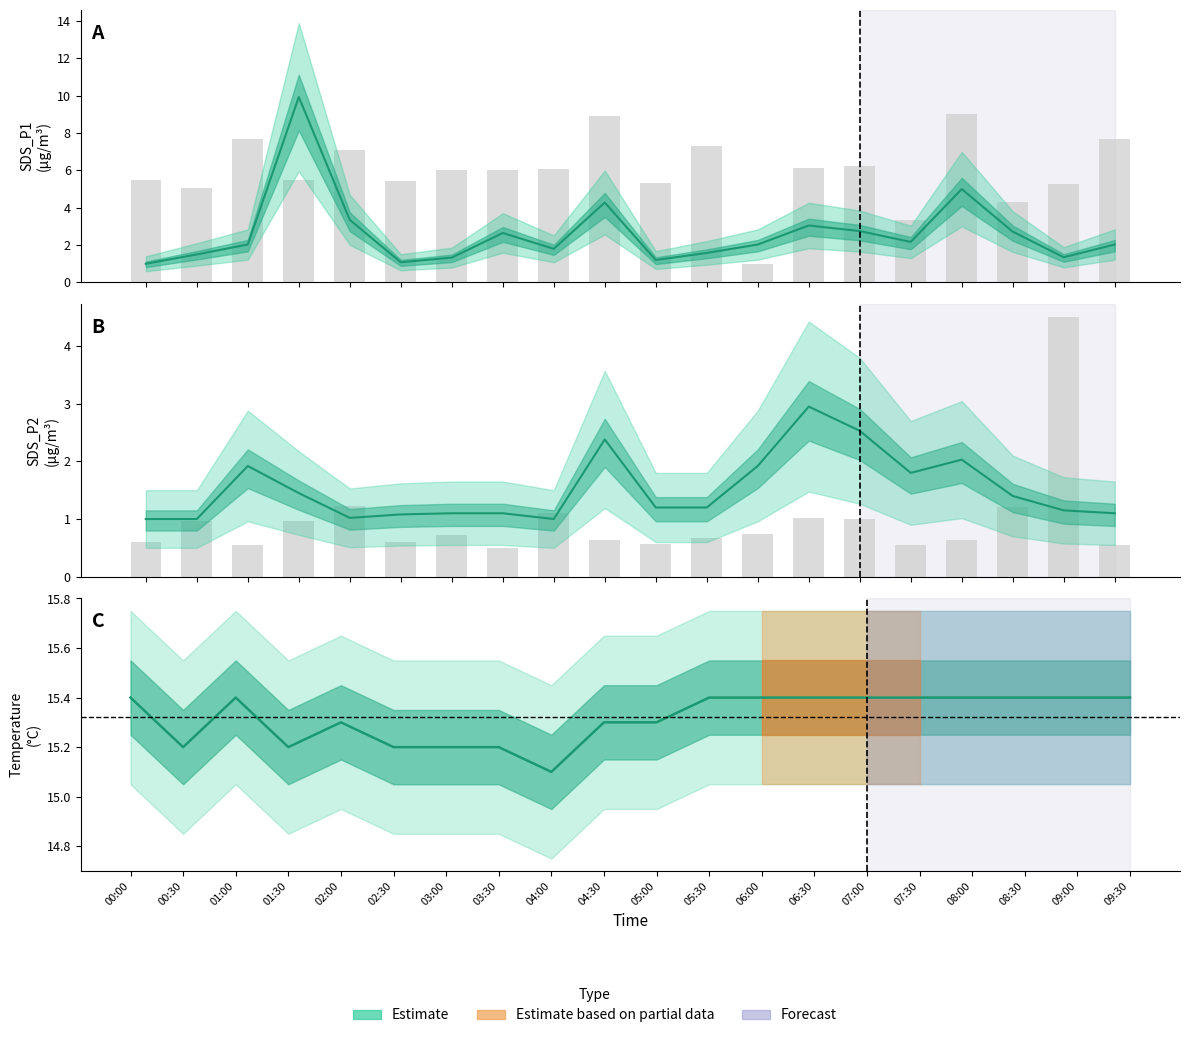

Reading left to right, extract all data points from this chart.

SDS_P1: 00:00=1.0	00:30=1.5	01:00=2.0	01:30=9.9	02:00=3.4	02:30=1.1	03:00=1.3	03:30=2.6	04:00=1.8	04:30=4.3	05:00=1.2	05:30=1.6	06:00=2.0	06:30=3.0	07:00=2.8	07:30=2.2	08:00=5.0	08:30=2.7	09:00=1.4	09:30=2.0
SDS_P2: 00:00=1.0	00:30=1.0	01:00=1.9	01:30=1.4	02:00=1.0	02:30=1.1	03:00=1.1	03:30=1.1	04:00=1.0	04:30=2.4	05:00=1.2	05:30=1.2	06:00=1.9	06:30=3.0	07:00=2.5	07:30=1.8	08:00=2.0	08:30=1.4	09:00=1.1	09:30=1.1
Temp: 00:00=15.4	00:30=15.2	01:00=15.4	01:30=15.2	02:00=15.3	02:30=15.2	03:00=15.2	03:30=15.2	04:00=15.1	04:30=15.3	05:00=15.3	05:30=15.4	06:00=15.4	06:30=15.4	07:00=15.4	07:30=15.4	08:00=15.4	08:30=15.4	09:00=15.4	09:30=15.4